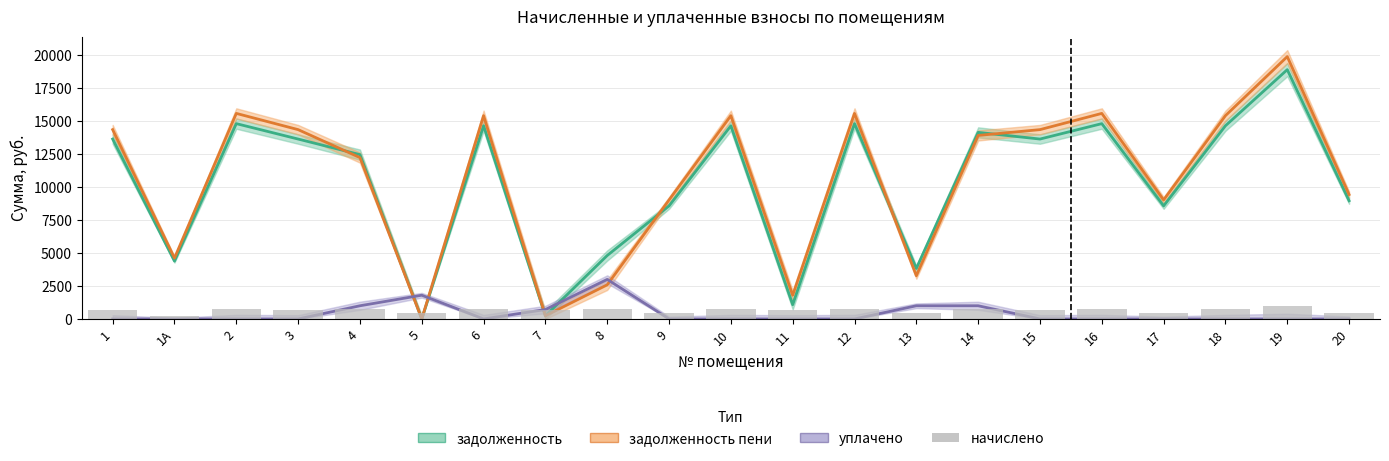

True or false: начислено has a value of 677.6 at 9.

False